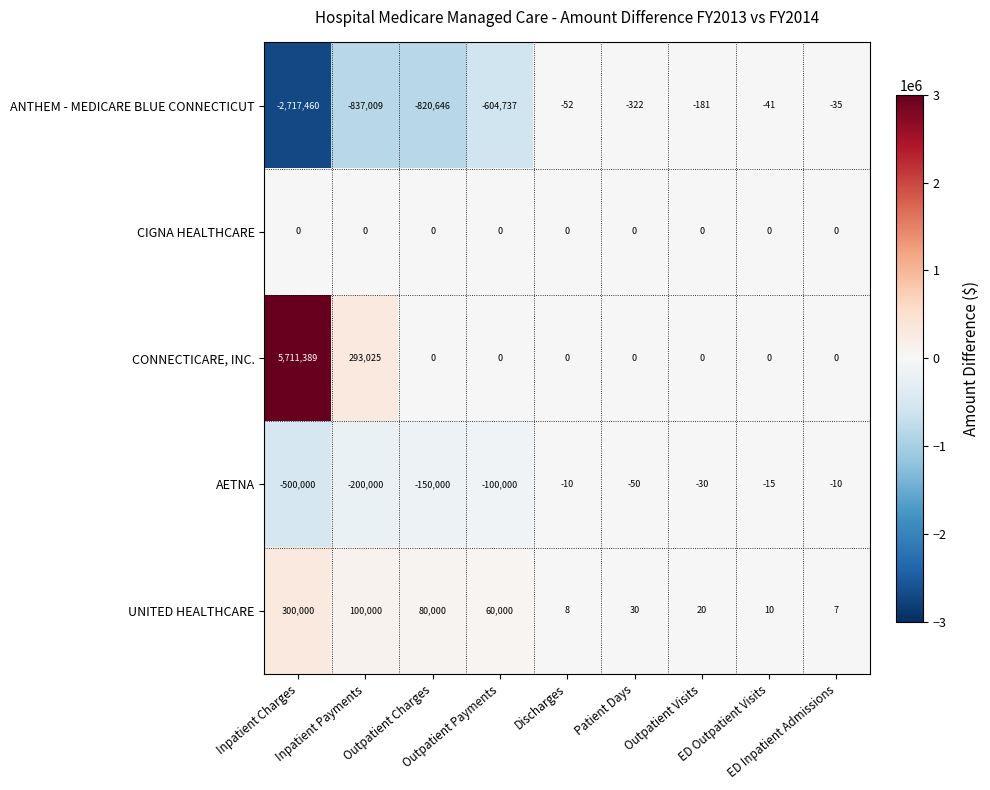

Rank the series by their maximum value, from lowest to highest.

ANTHEM - MEDICARE BLUE CONNECTICUT, AETNA, CIGNA HEALTHCARE, UNITED HEALTHCARE, CONNECTICARE, INC.